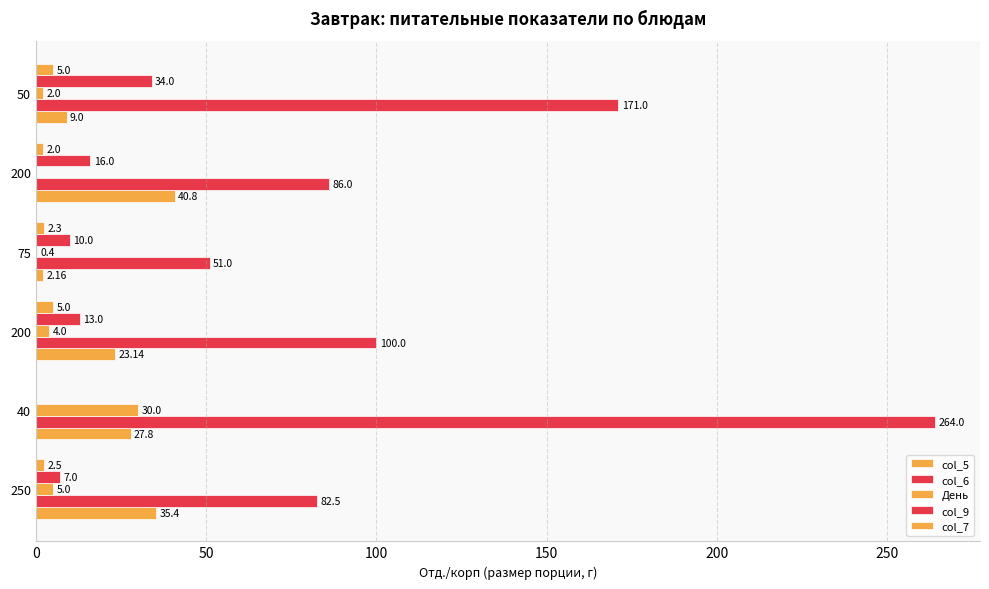

Where is col_7 nearest to the value 2?

200